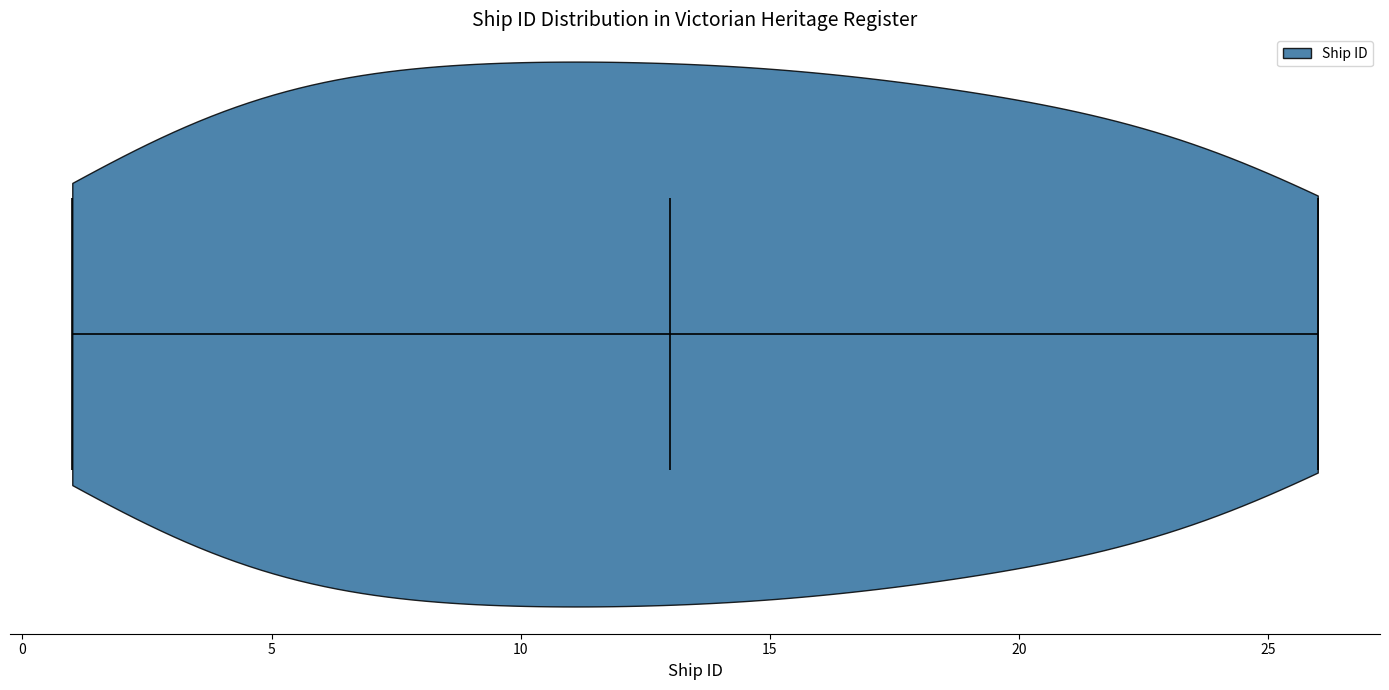

What is the highest point the violin reaches on the x-axis? The values are not printed on the chart, so give them approximately, as read against the axis.

26